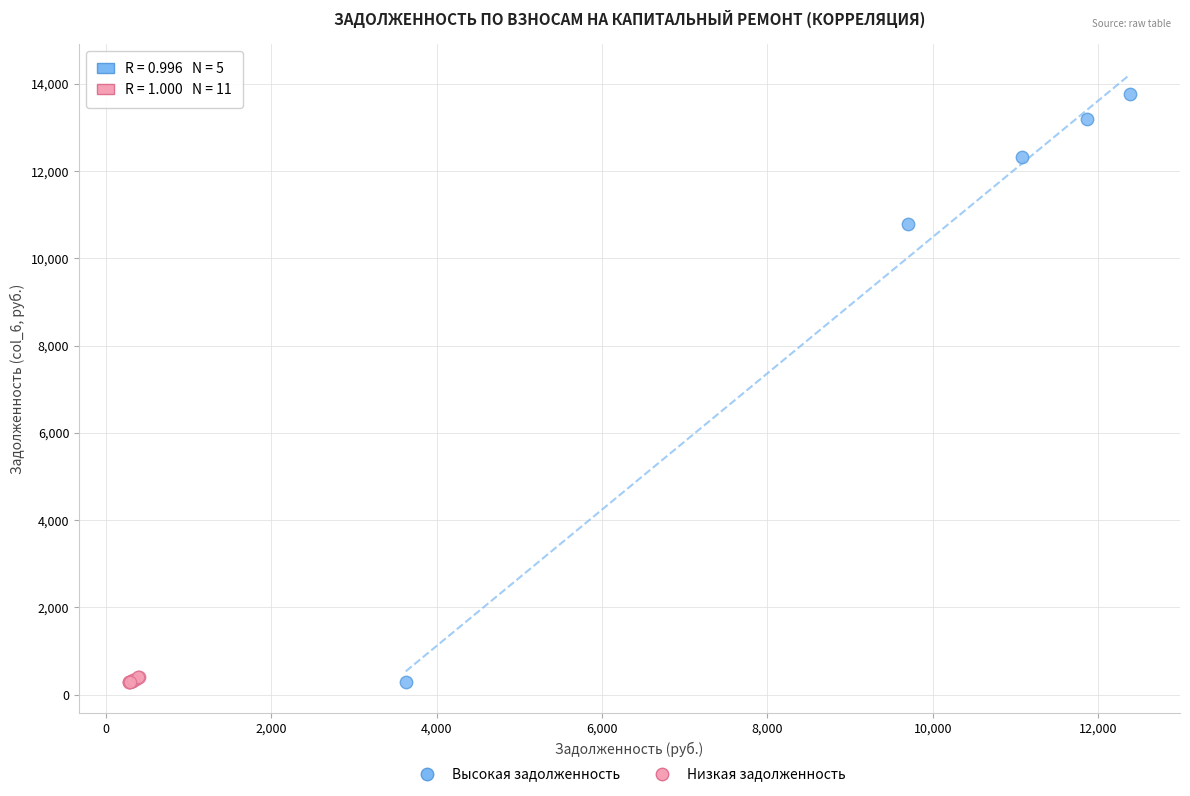

Which series has the widest spread of Y values?

Высокая задолженность